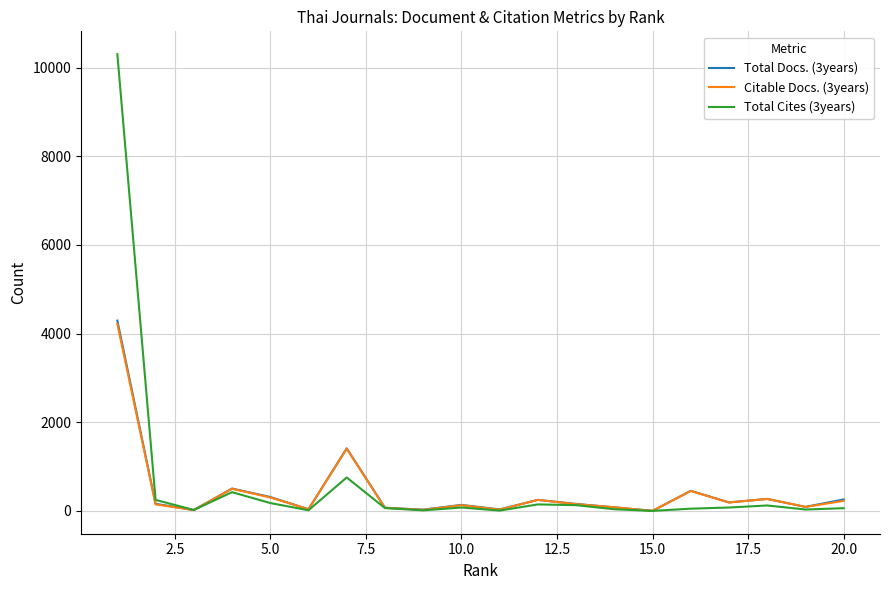

Which series has the largest range (max minus min)?

Total Cites (3years)